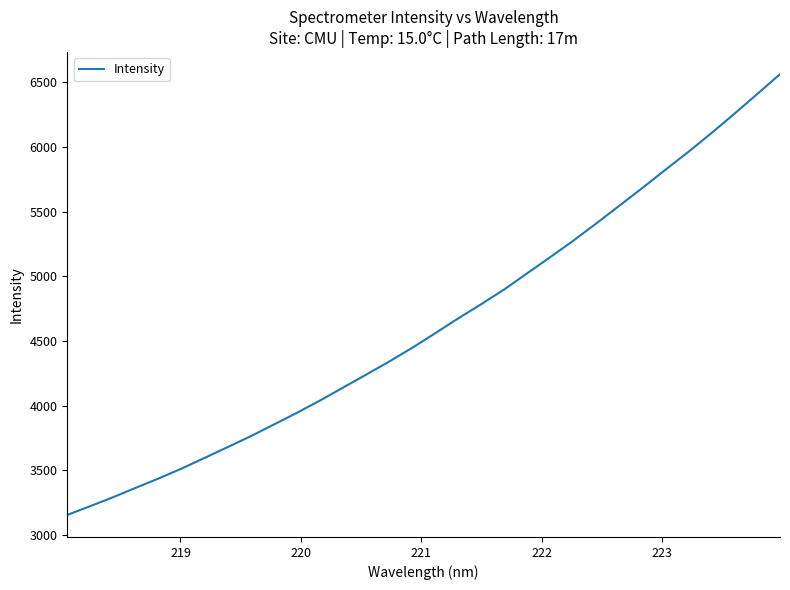

What is the maximum value shown in the chart?

6564.2